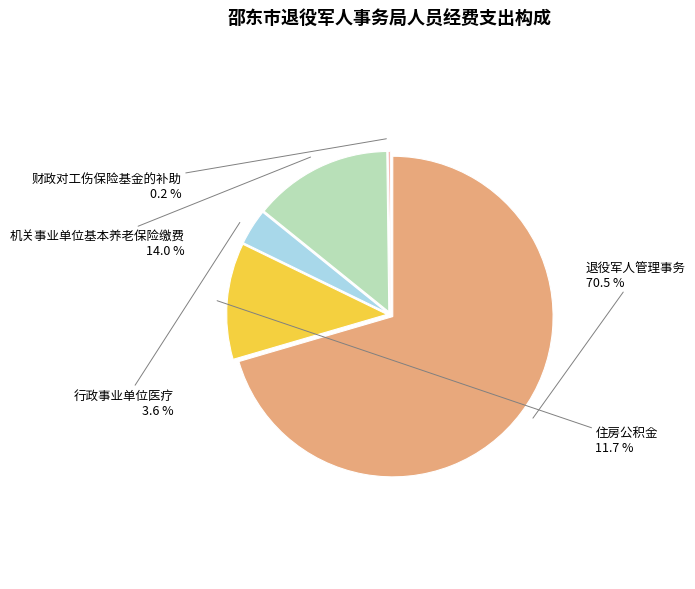

Count the number of slices in the pie.

5